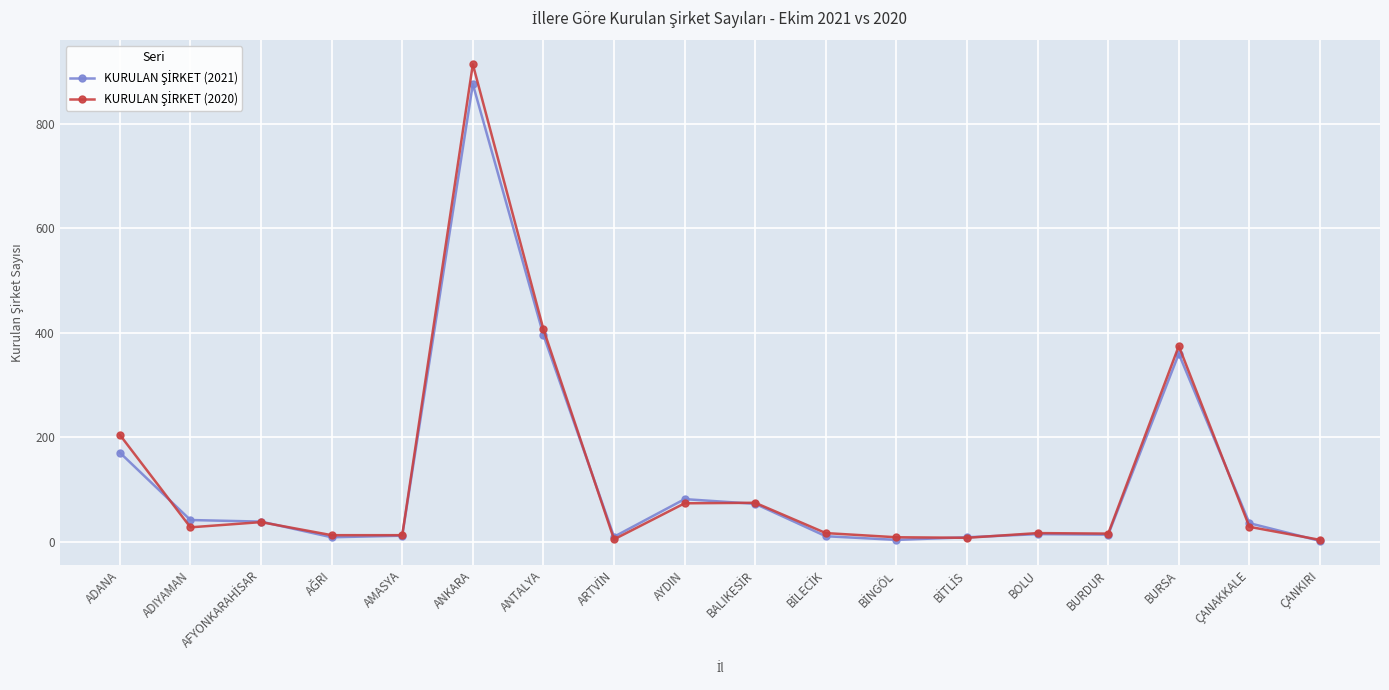

What is the label of the 3rd point from the right?

BURSA